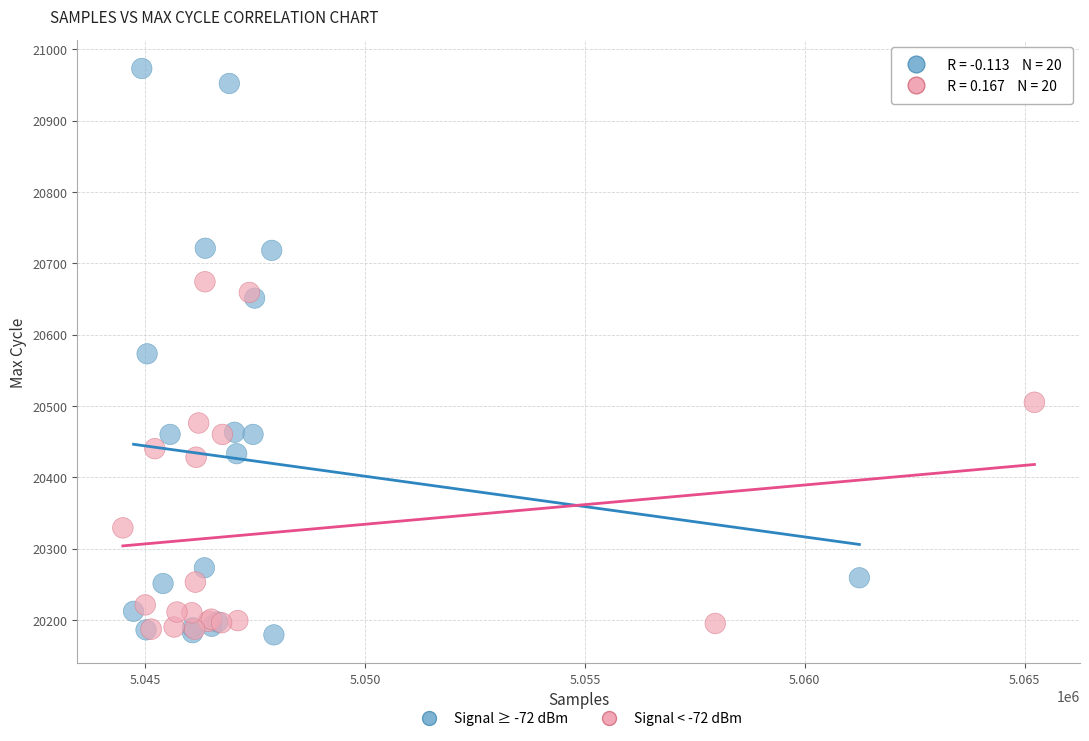

Which series reaches the maximum Y coordinate?

Signal ≥ -72 dBm